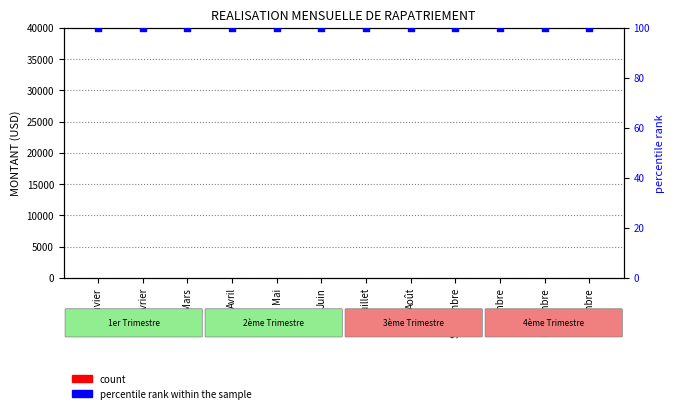

What are all the series names shown in the legend?

count, percentile rank within the sample